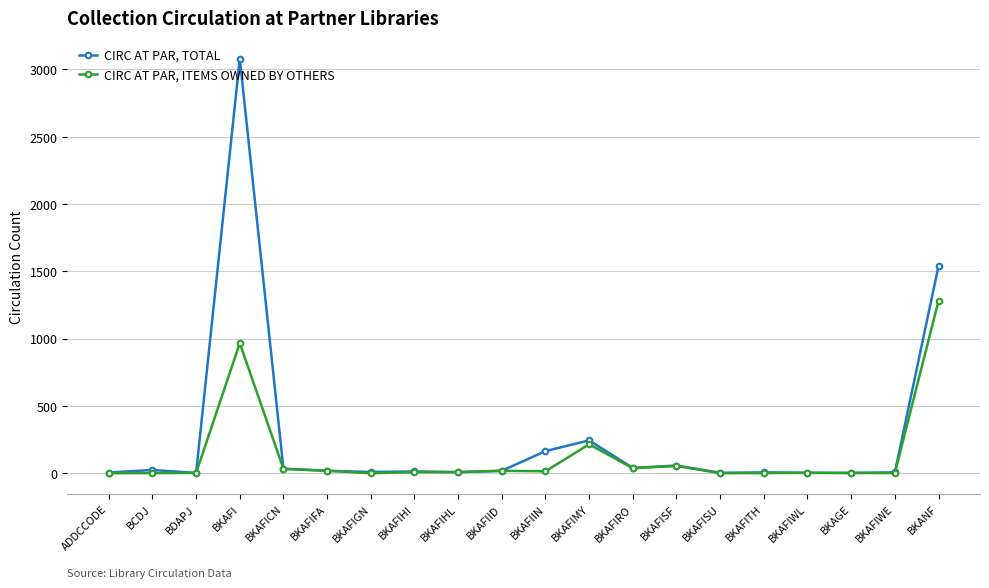

What is the difference between the highest and lowest values at BKAFIIN?

150